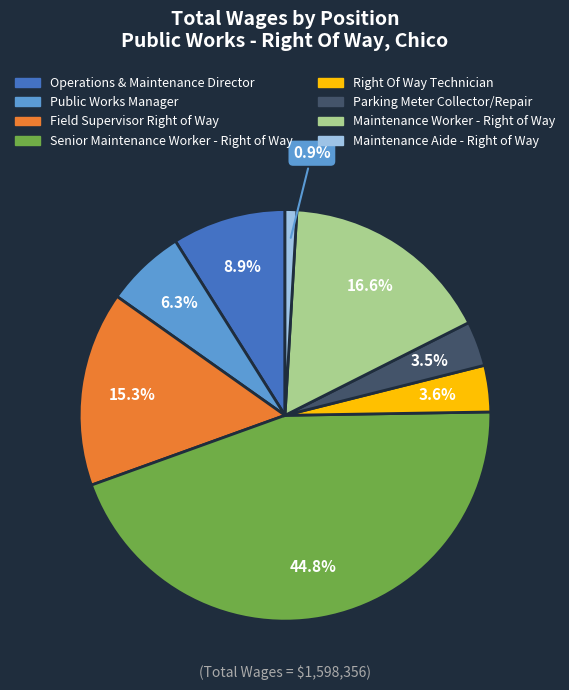

The Public Works Manager slice represents 6% of the pie. True or false?

True